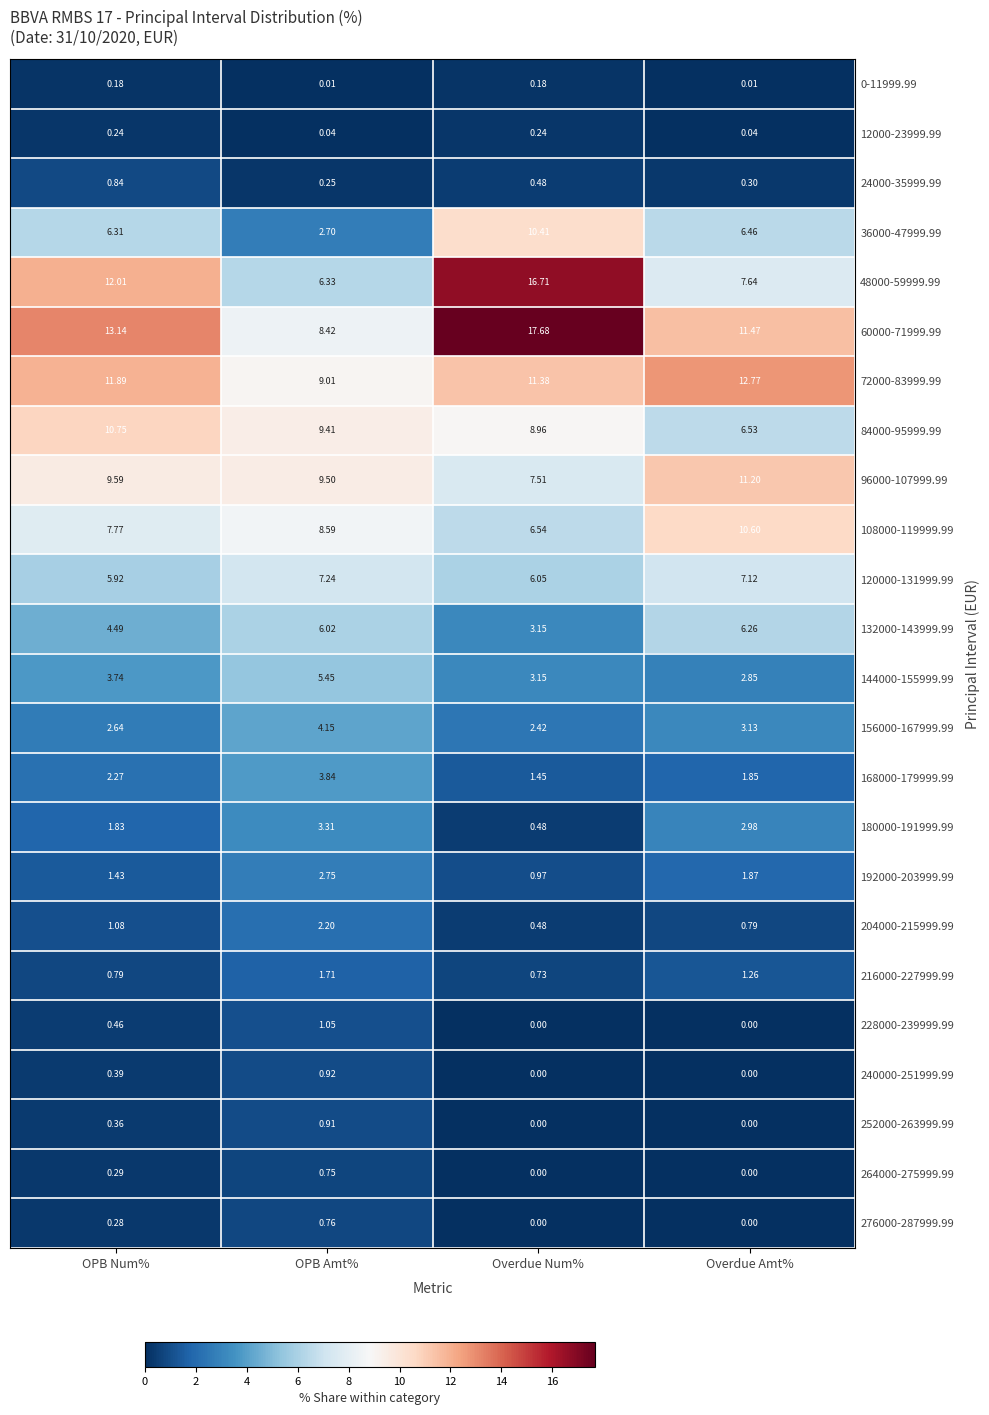

Rank the categories by 60000-71999.99 value from highest to lowest.

Overdue Num%, OPB Num%, Overdue Amt%, OPB Amt%